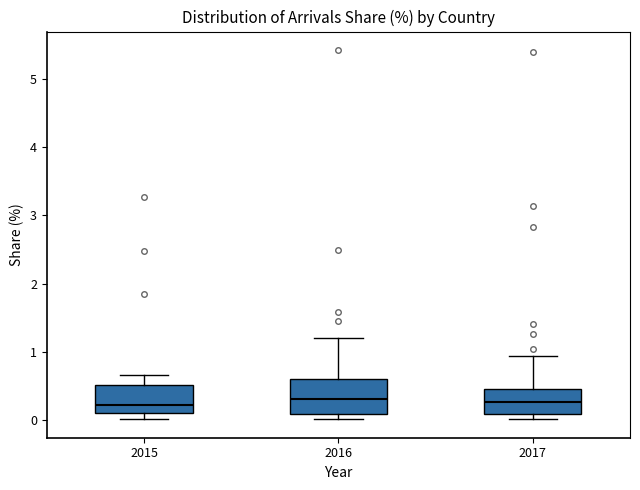

Where does the median line of the box at x = 2017 sit on the y-axis? The values are not printed on the chart, so give them approximately, as read against the axis.

0.3